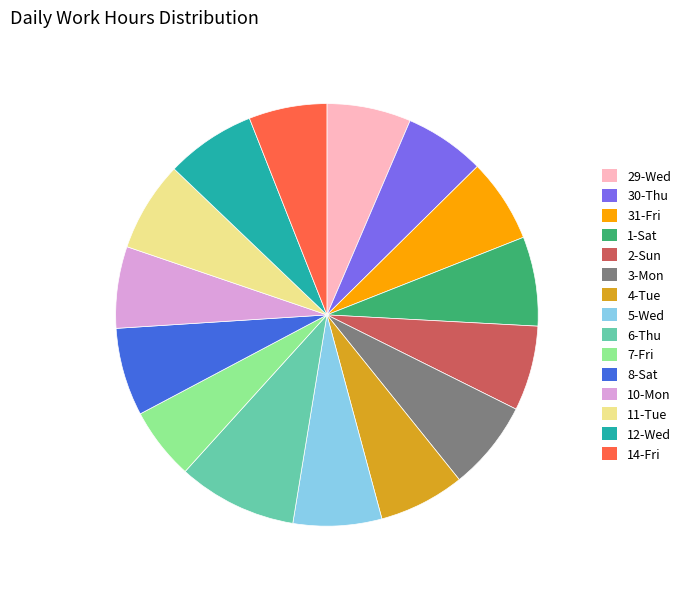

Which slice is the largest?

6-Thu